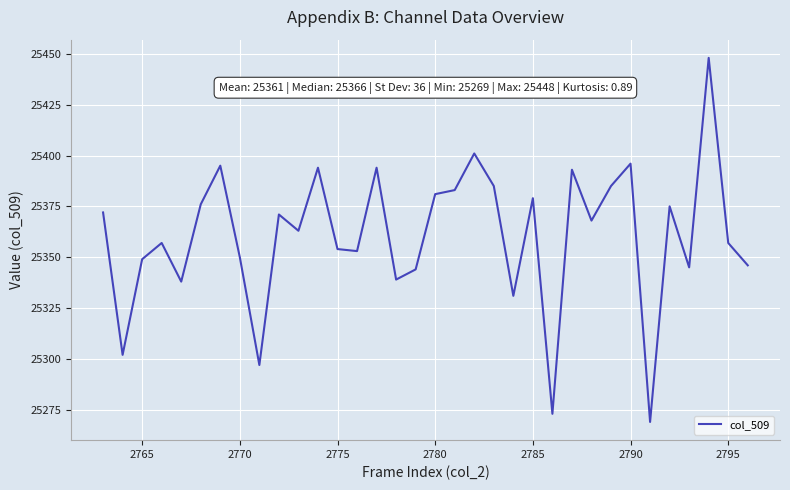

What is the minimum value shown in the chart?

25269